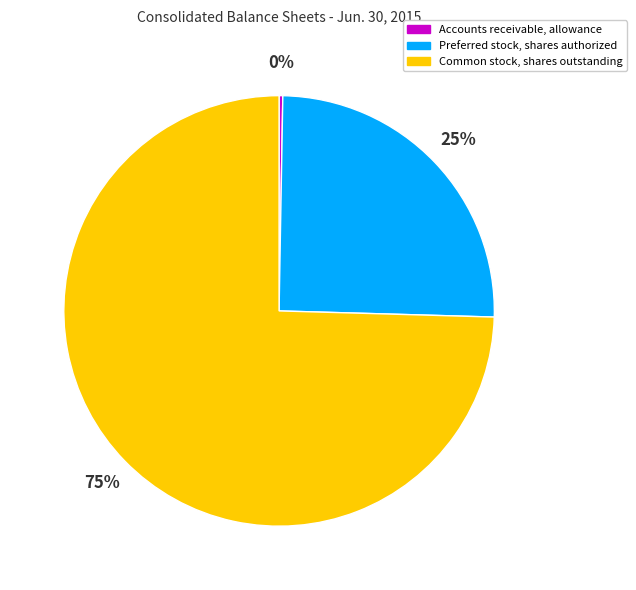

Approximately how many times larger is the value at Common stock, shares outstanding compared to Preferred stock, shares authorized?

3.0